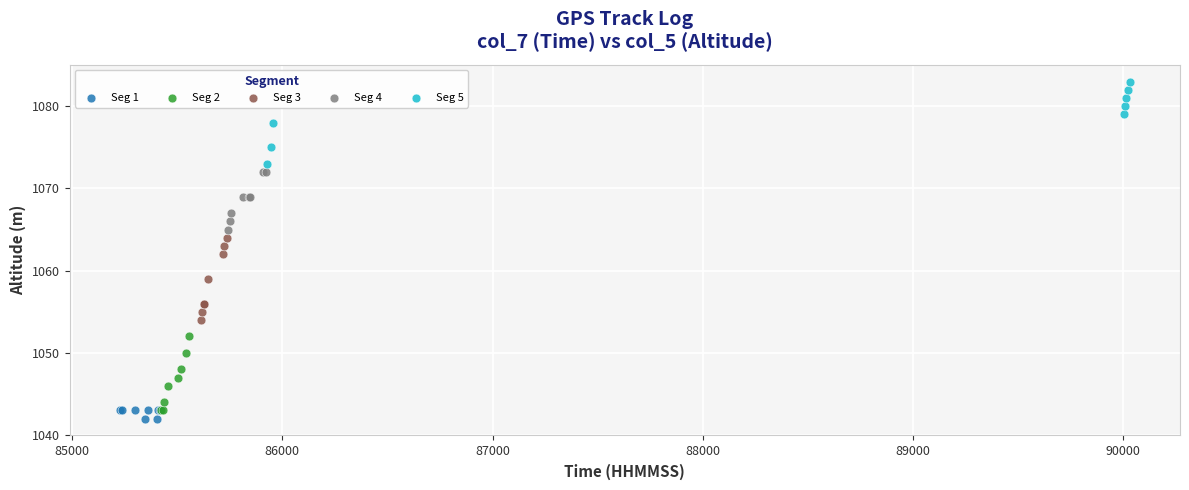

Which series reaches the maximum Y coordinate?

Seg 5